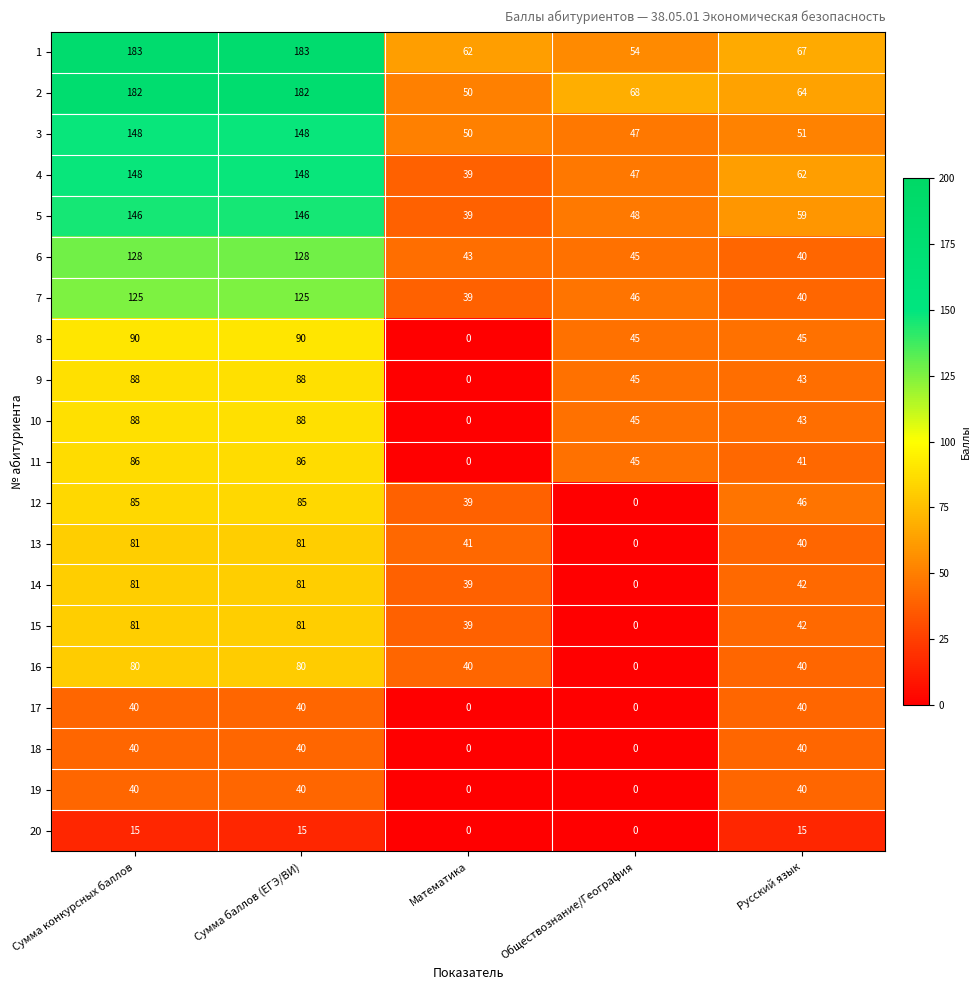

At which label does 9 reach its minimum?

Математика